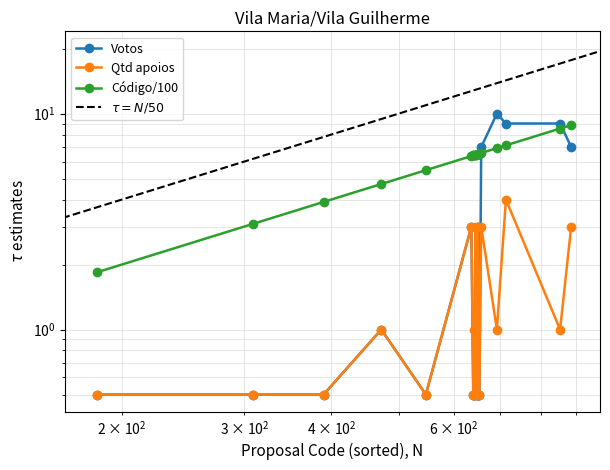

What is the difference between the highest and lowest values at 653?

6.0